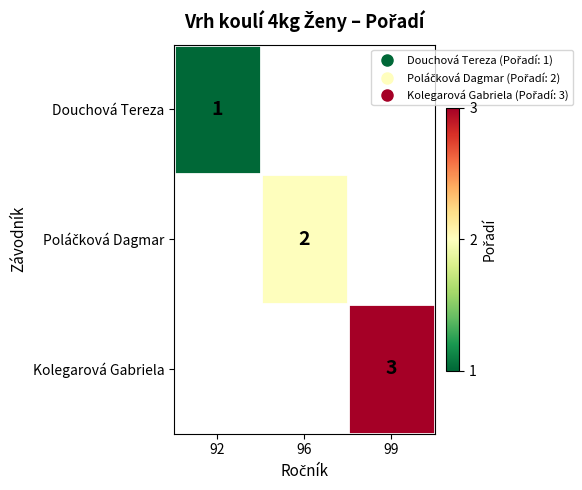

At how many categories does at least one series exceed 2?

1